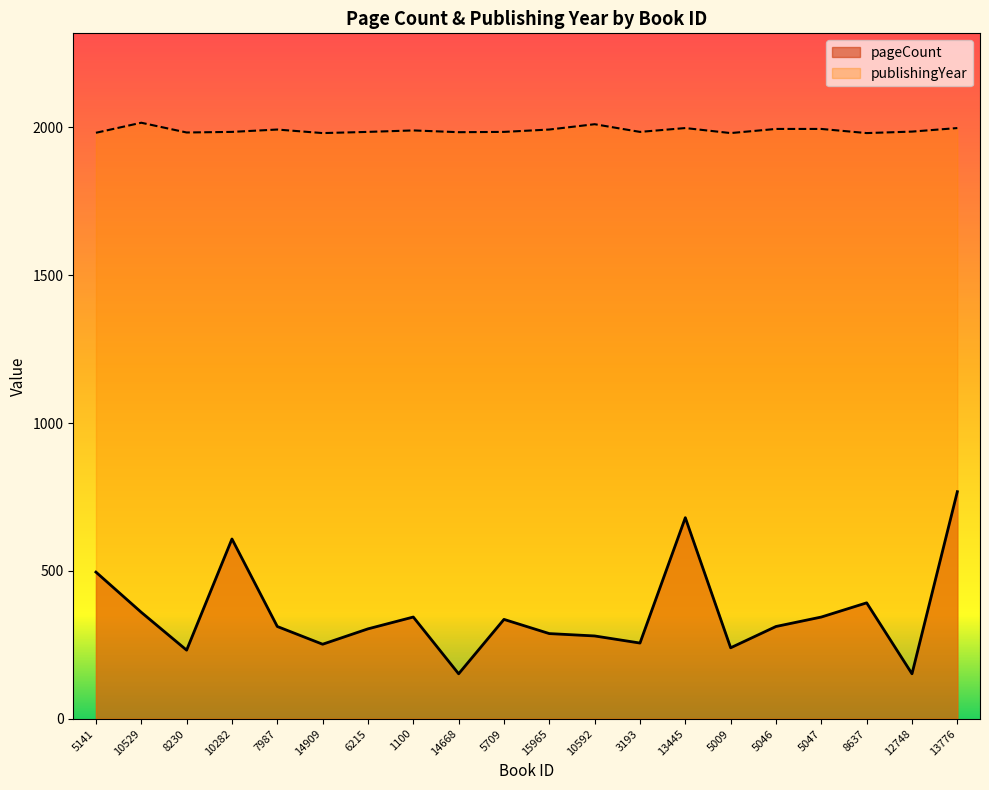

At which label does publishingYear first exceed 1986?

10529